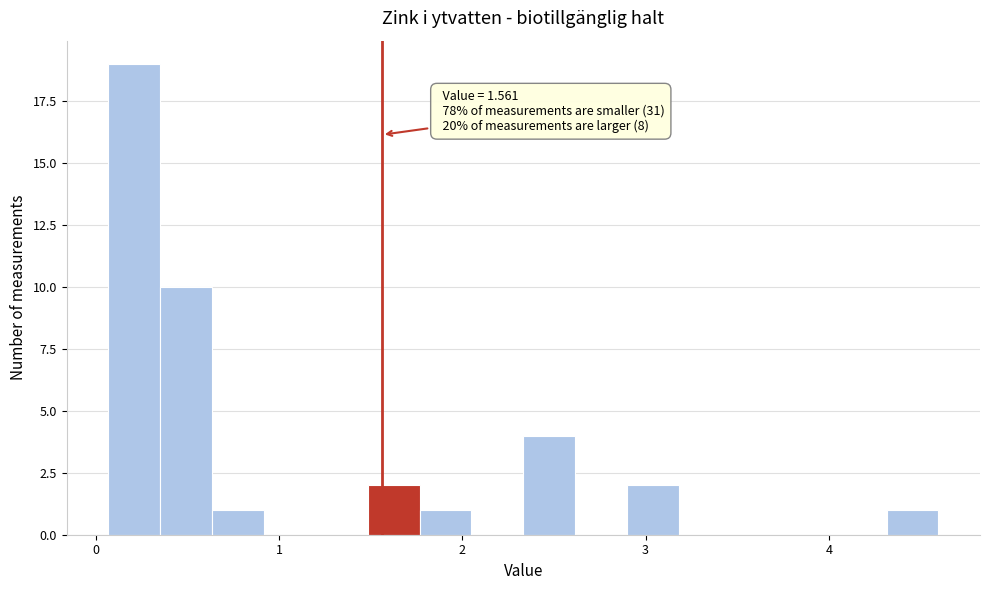

Read against the x-axis, roughly where is the centre of the tallest bar?

0.2